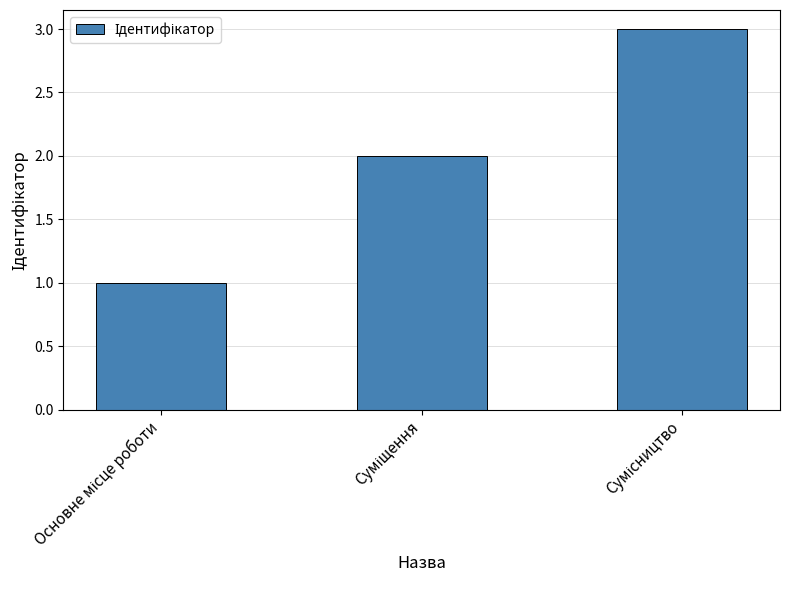

What is the difference between the second highest and minimum values?

1